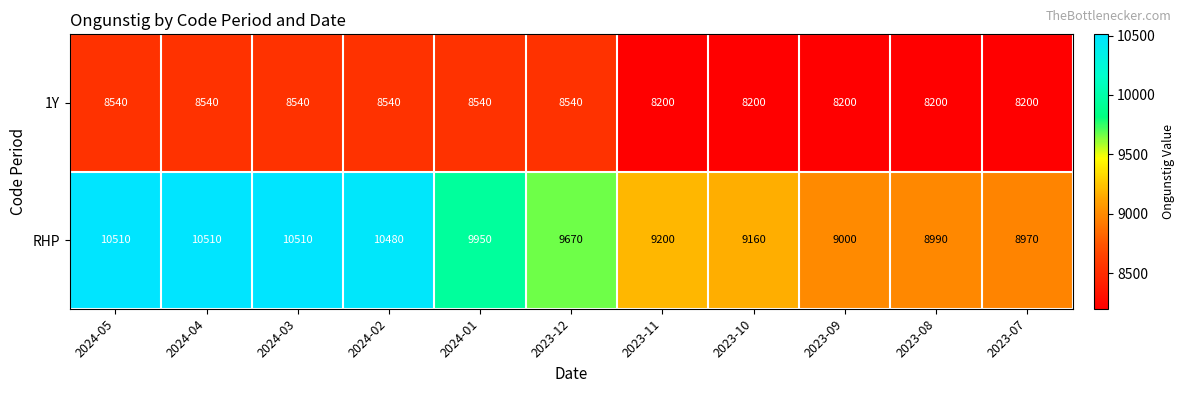

The 1Y series shows 8200 at 2023-10. True or false?

True